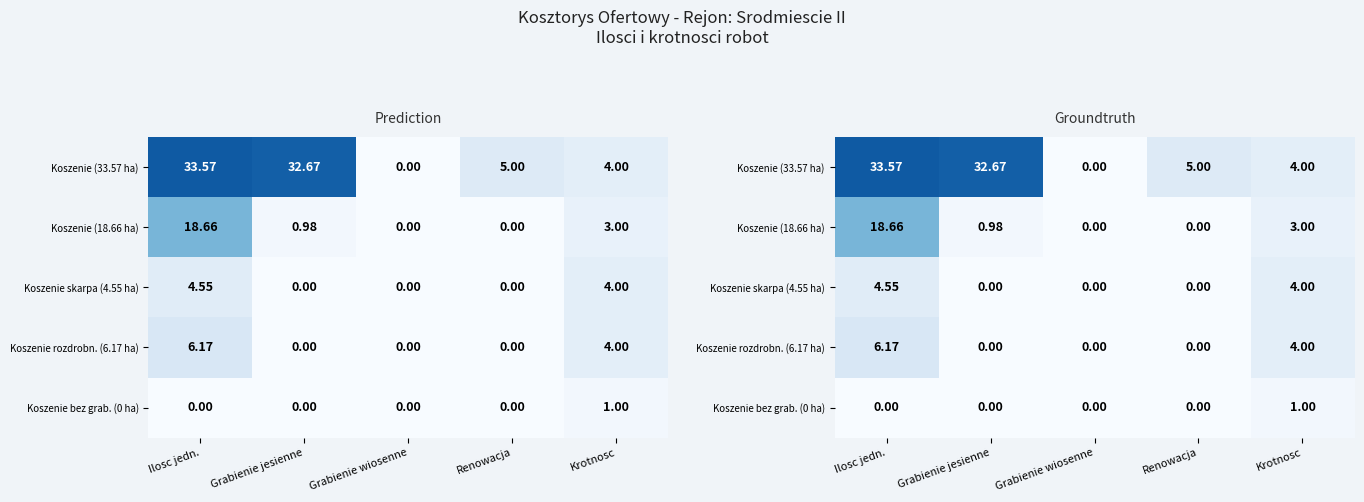

True or false: Koszenie (33.57 ha) has a value of 2.1 at Renowacja.

False